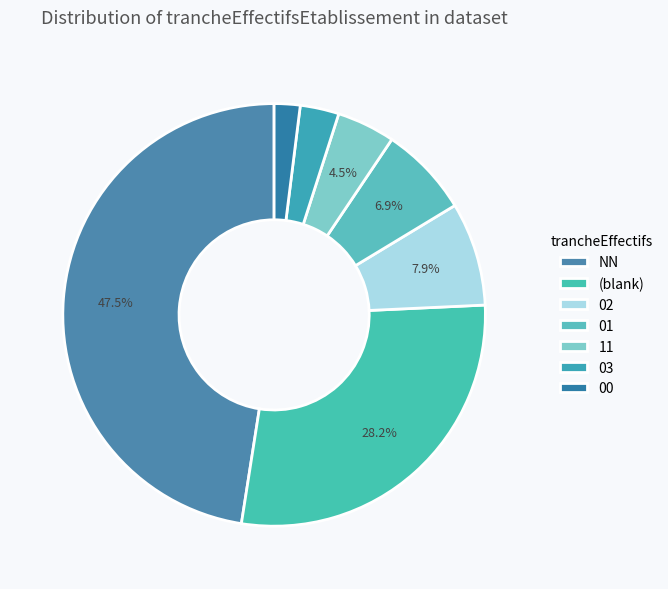

Is it true that 03 is 1% of the pie?

False